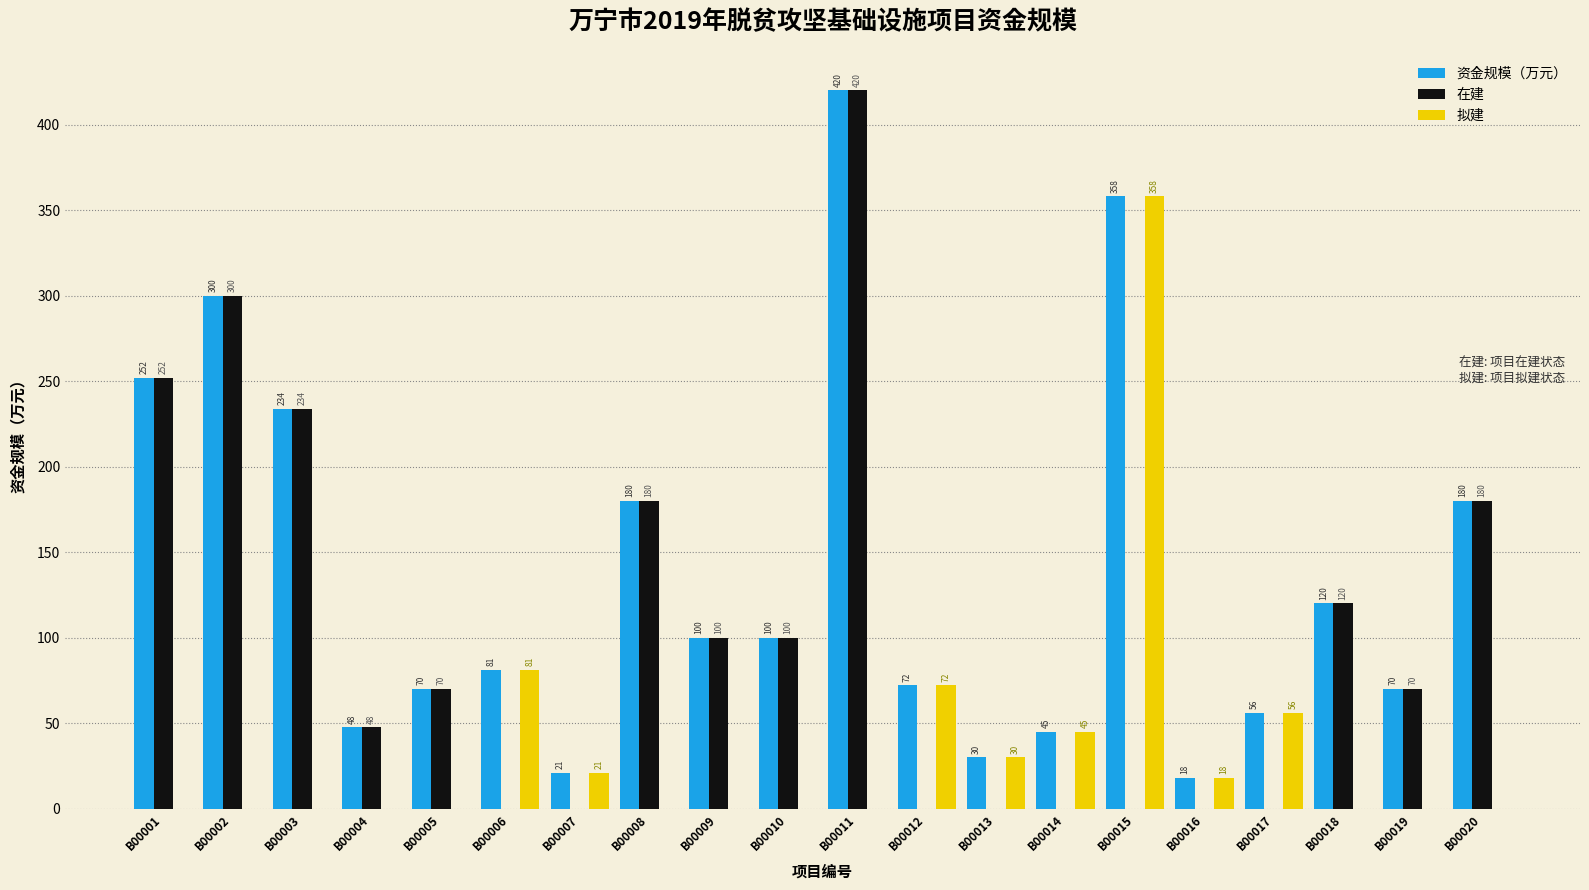

What is the spread (max minus min) of values at B00016?

18.0